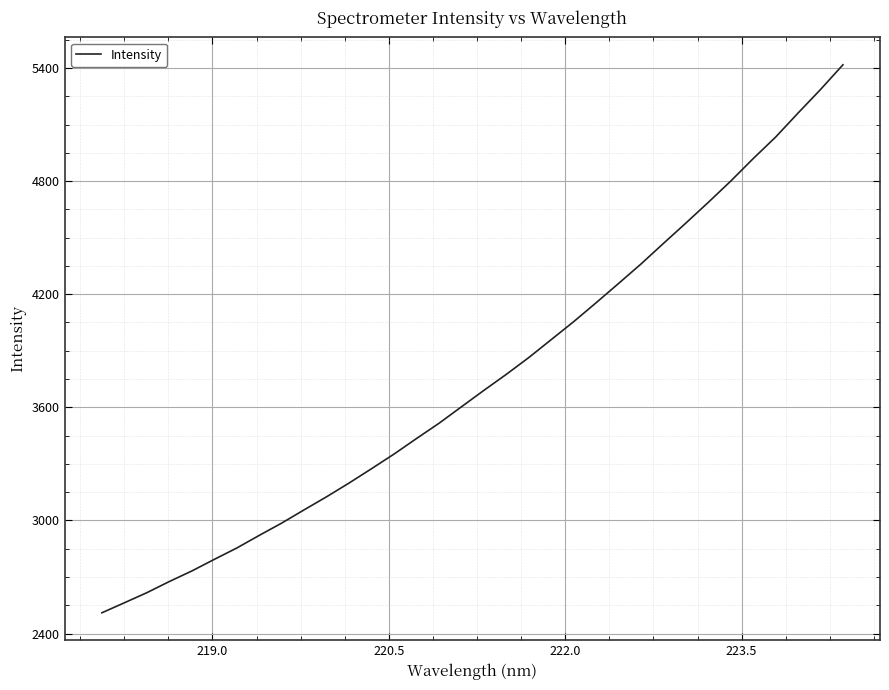

What is the difference between the maximum and minimum values?

2907.0